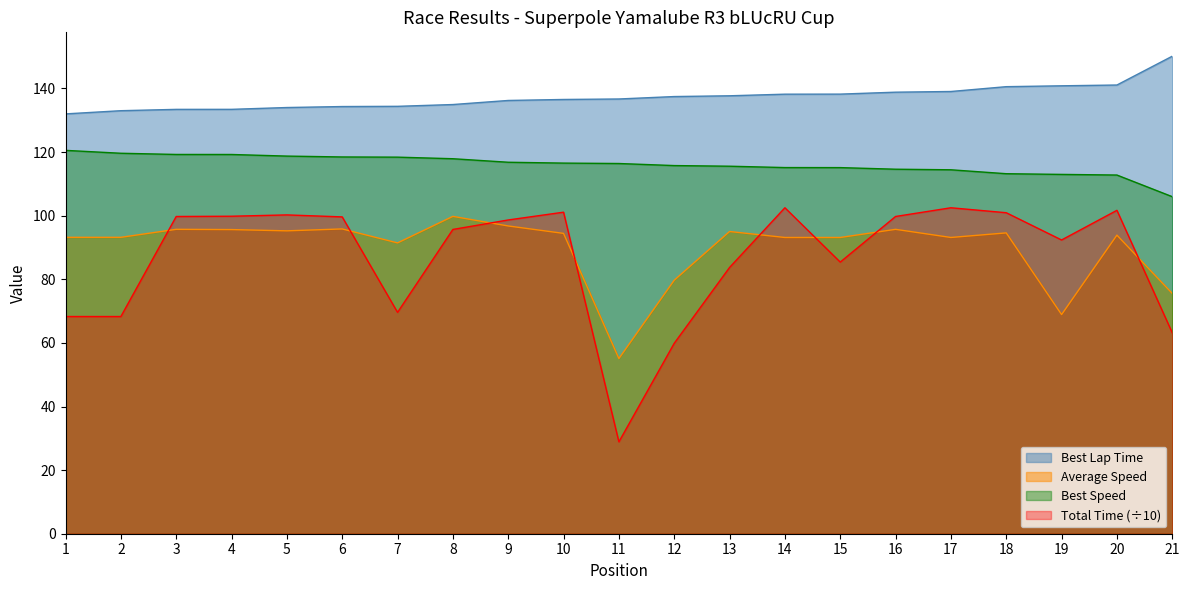

True or false: Average Speed and Best Speed intersect in this chart.

False